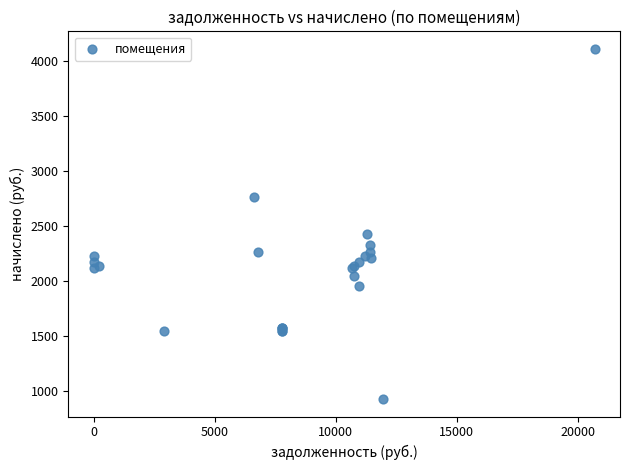

What Y value in the scatter plot is closest to 2522?

2430.0